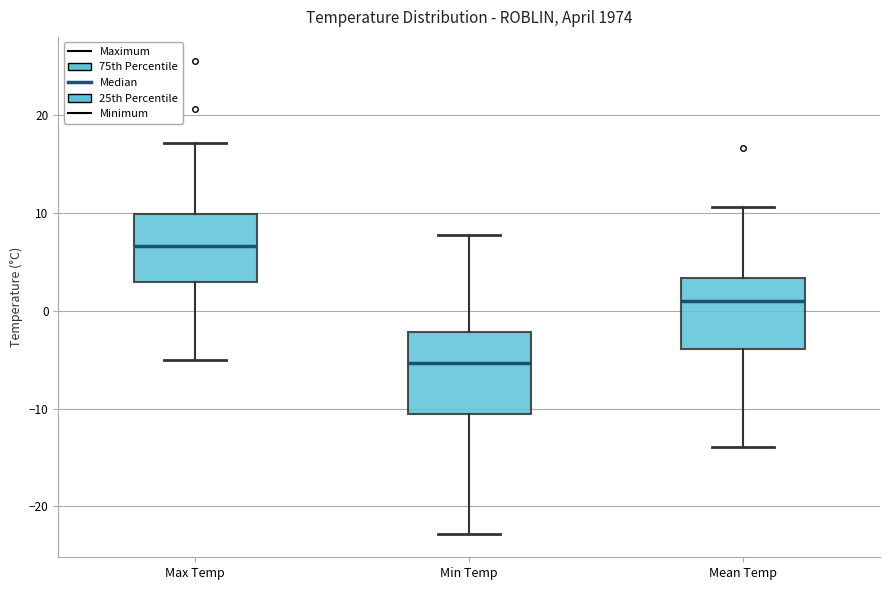

Which box has the lowest median line?

Min Temp